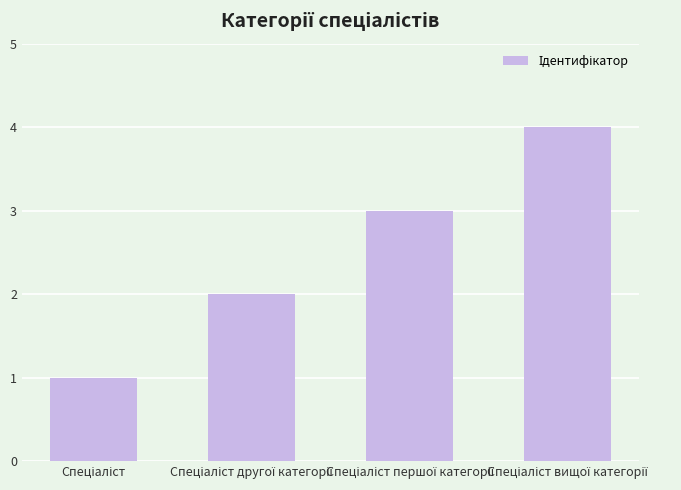

What is the value of the 4th bar from the left?

4